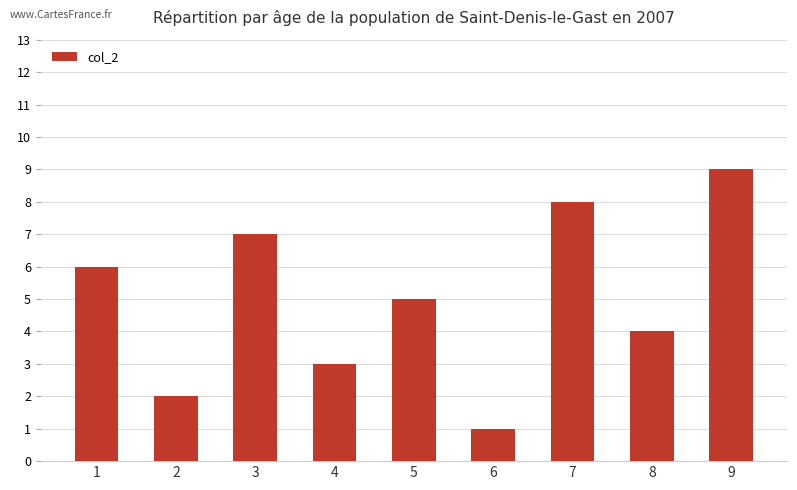

List the labels in order of value, largest first.

9, 7, 3, 1, 5, 8, 4, 2, 6